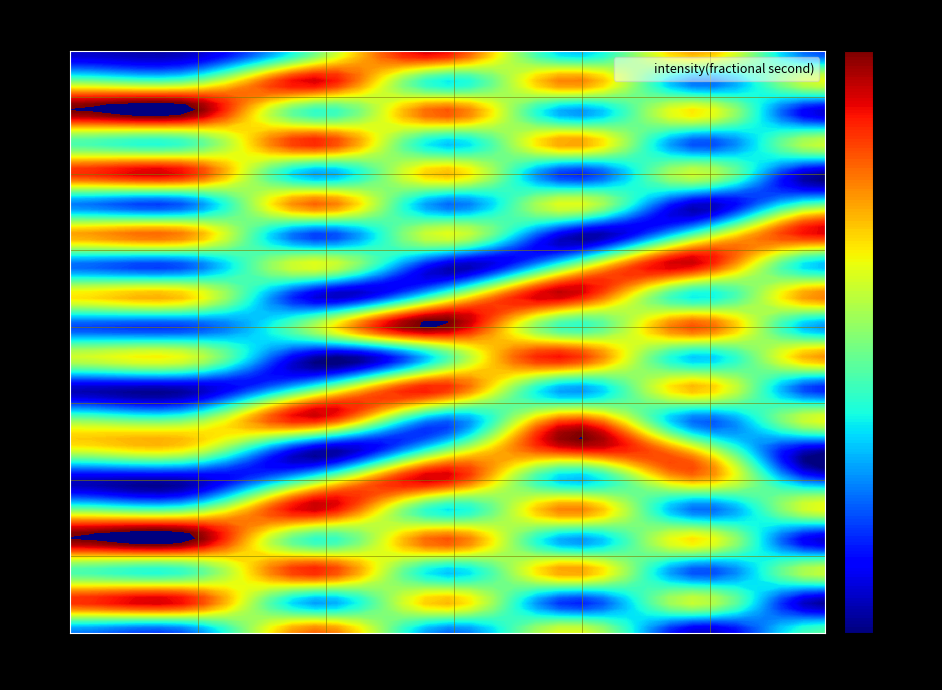

What is the highest value of the 9 series?

0.9